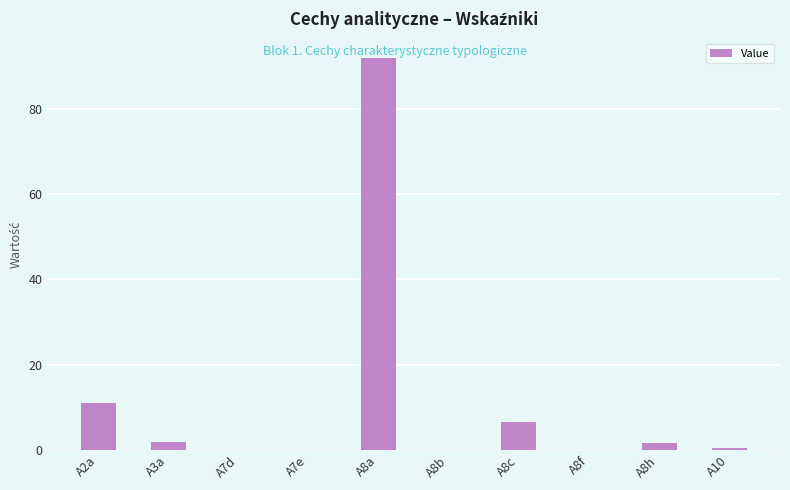

What is the sum of all values?

113.7